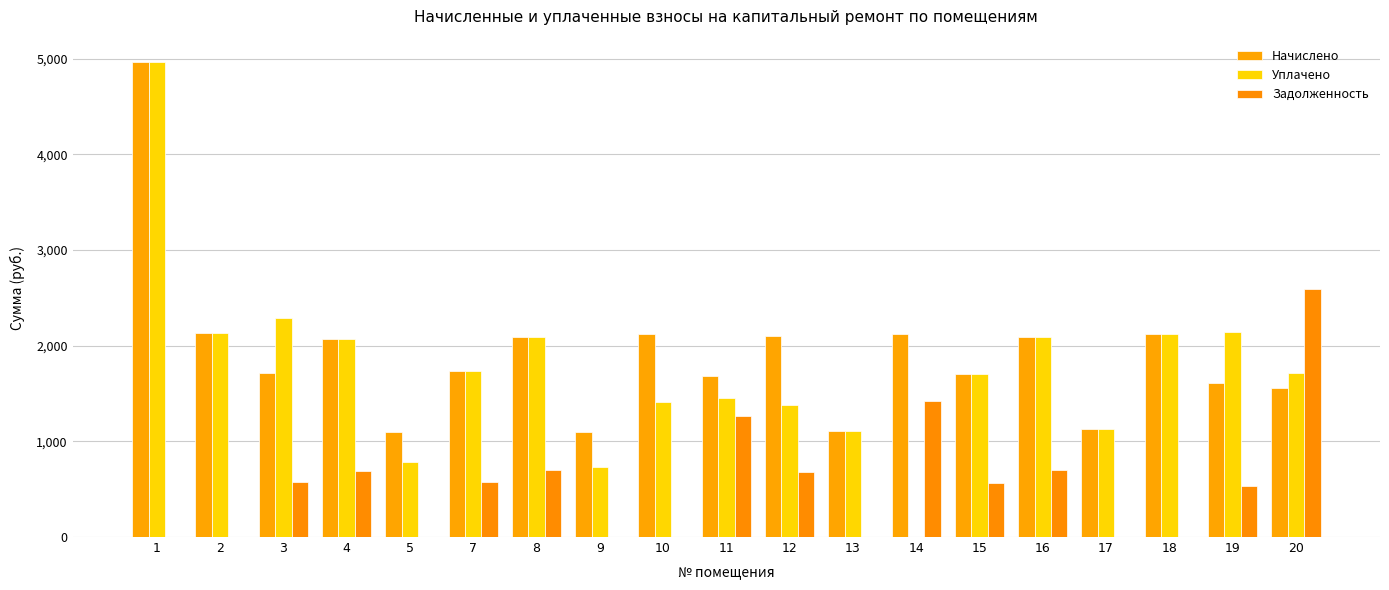

Are the bars horizontal?

No